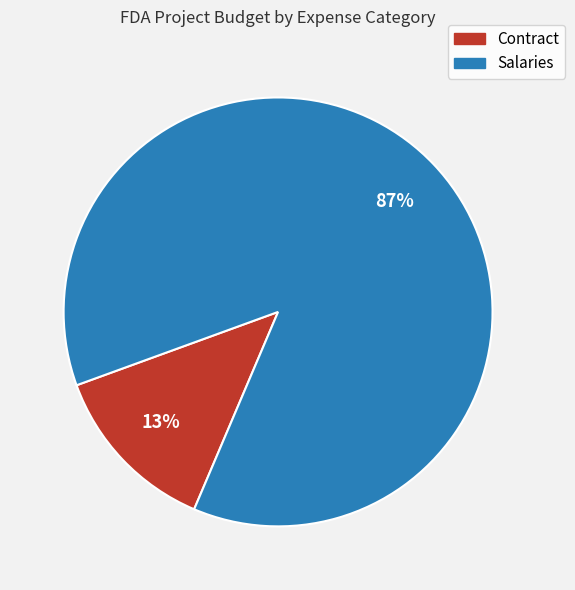

Which slice is the smallest?

Contract